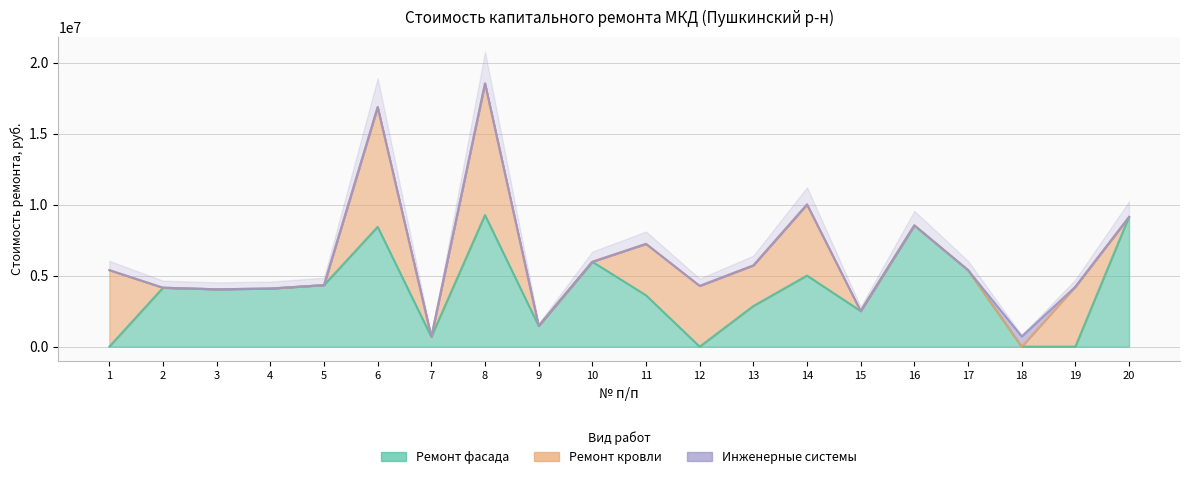

How many values in the Ремонт кровли series exceed 0?

8